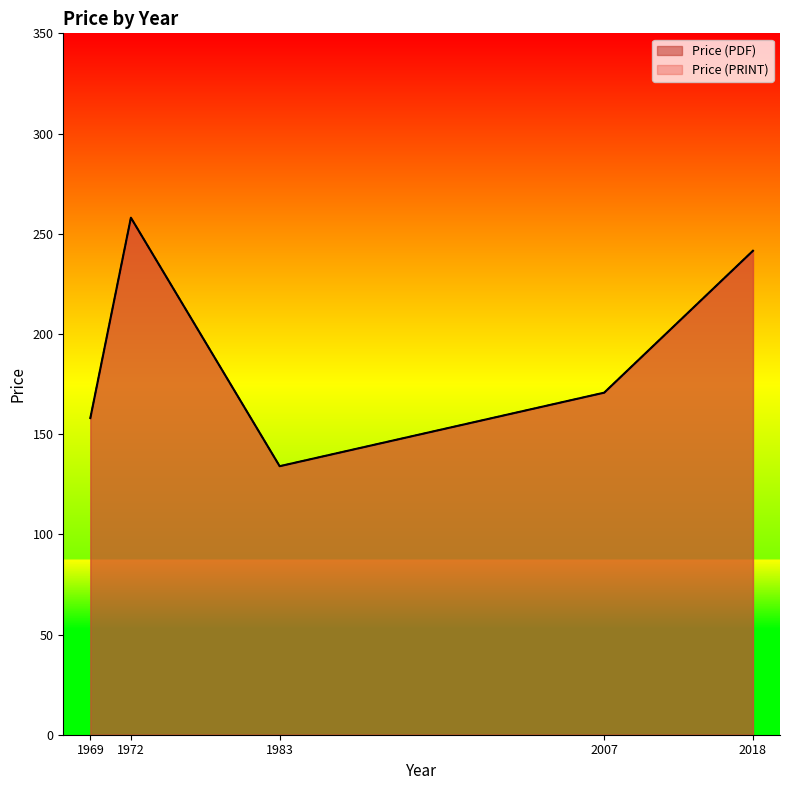

Does the chart display data point markers on the line(s)?

No